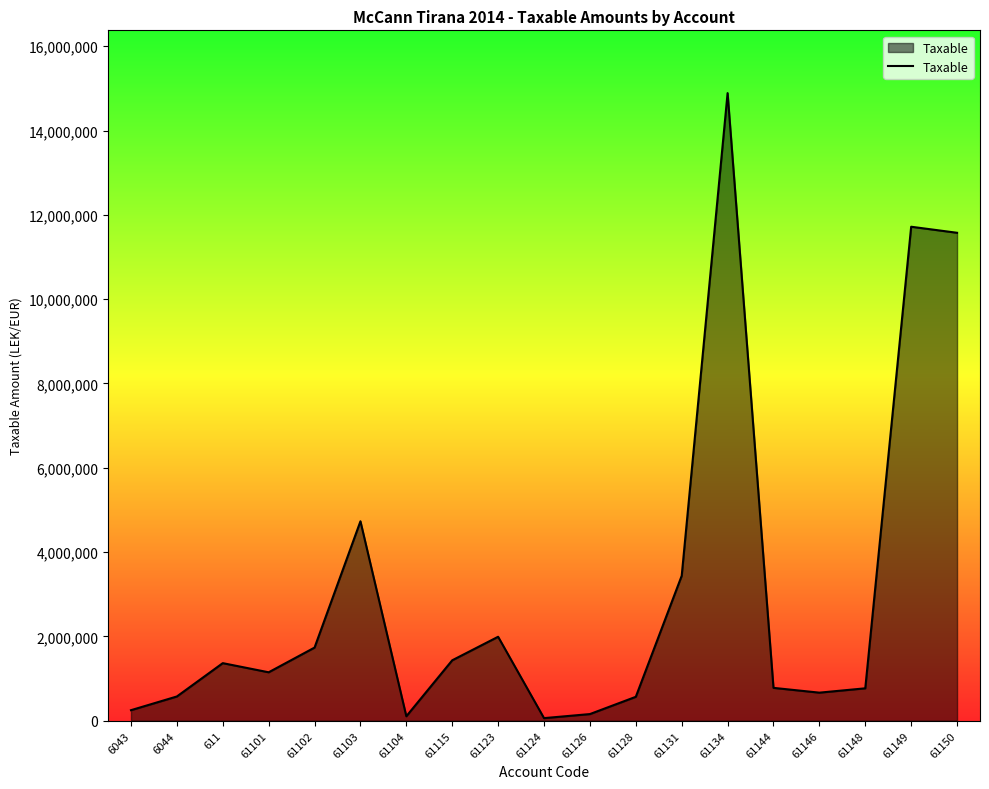

What is the maximum value shown in the chart?

14887859.8